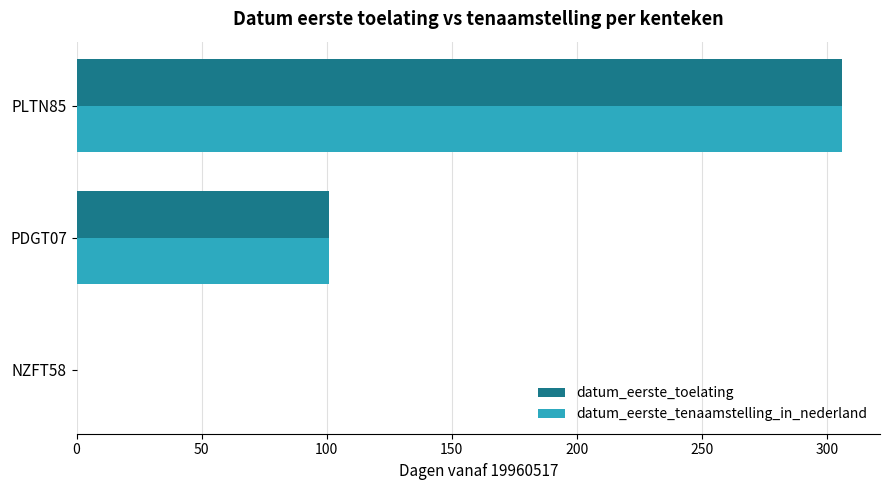

Count the datum_eerste_toelating values in the range 0 to 306.

3